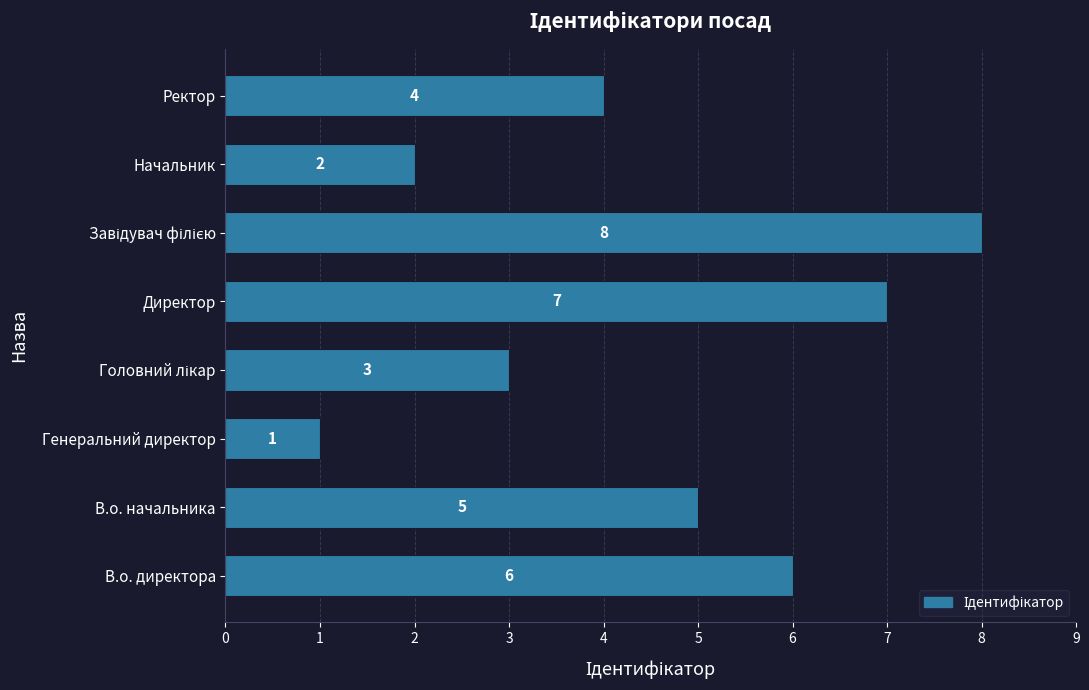

True or false: the data shows 1 at Генеральний директор.

True